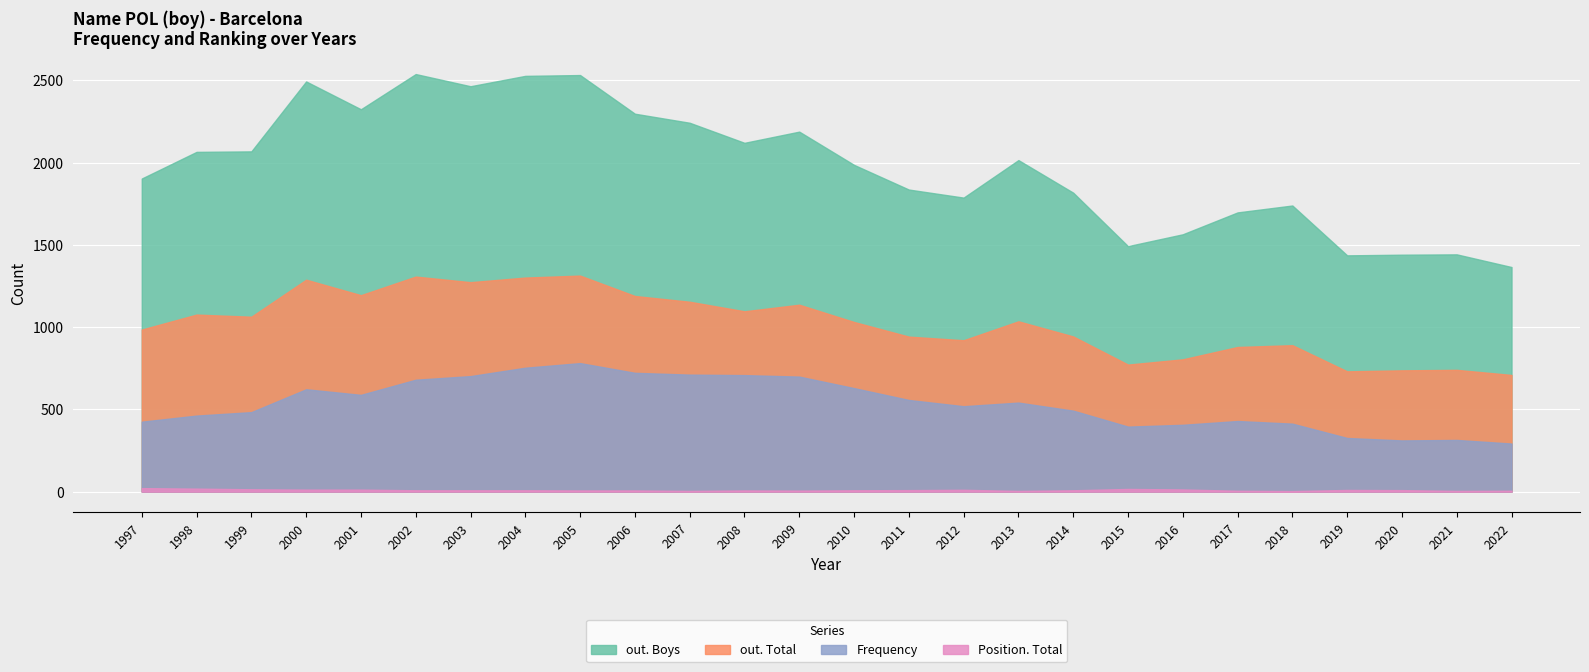

Between 1997 and 2000, which series saw the biggest shift?

out. Boys